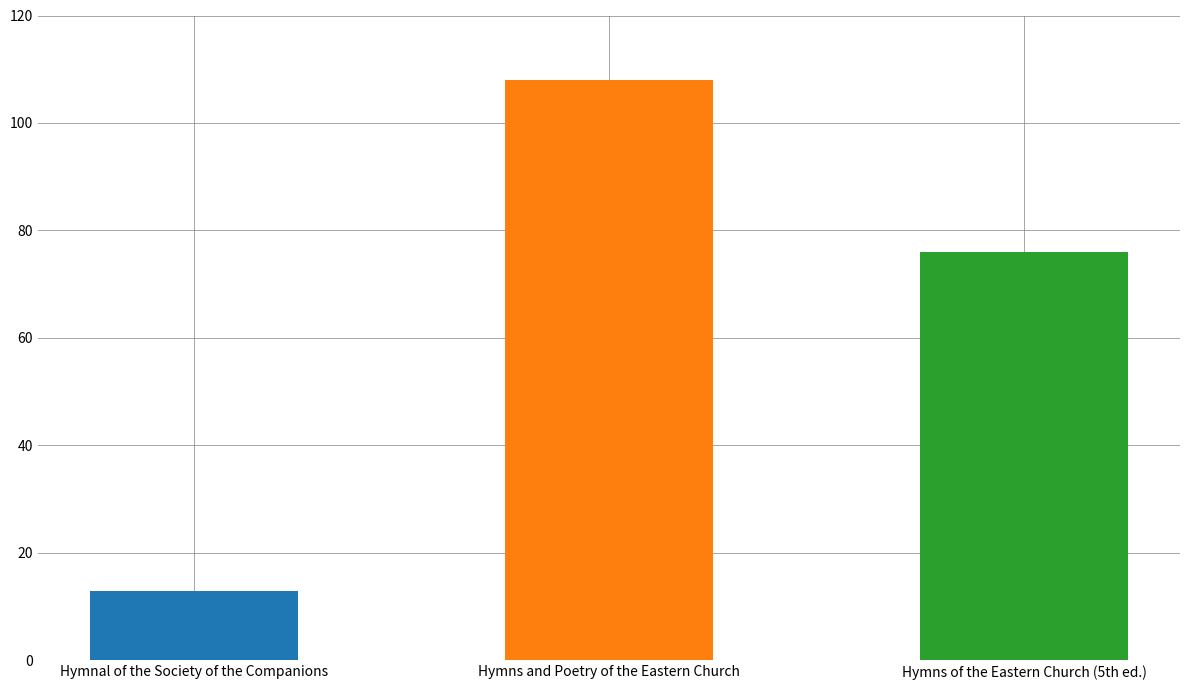

Rank the categories by value from lowest to highest.

Hymnal of the Society of the Companions, Hymns of the Eastern Church (5th ed.), Hymns and Poetry of the Eastern Church